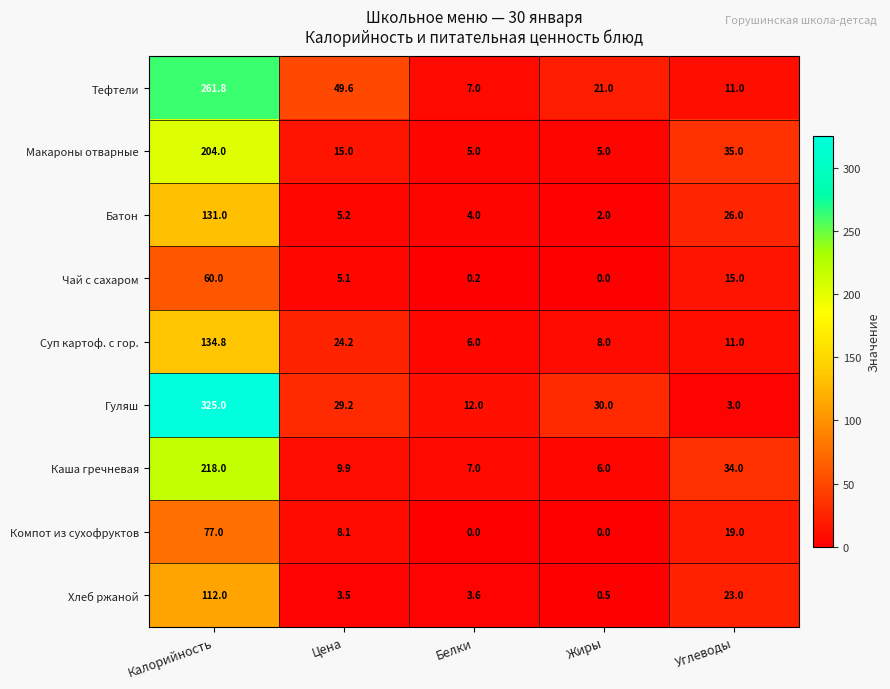

The value of Чай с сахаром at Белки is 0.2. True or false?

True